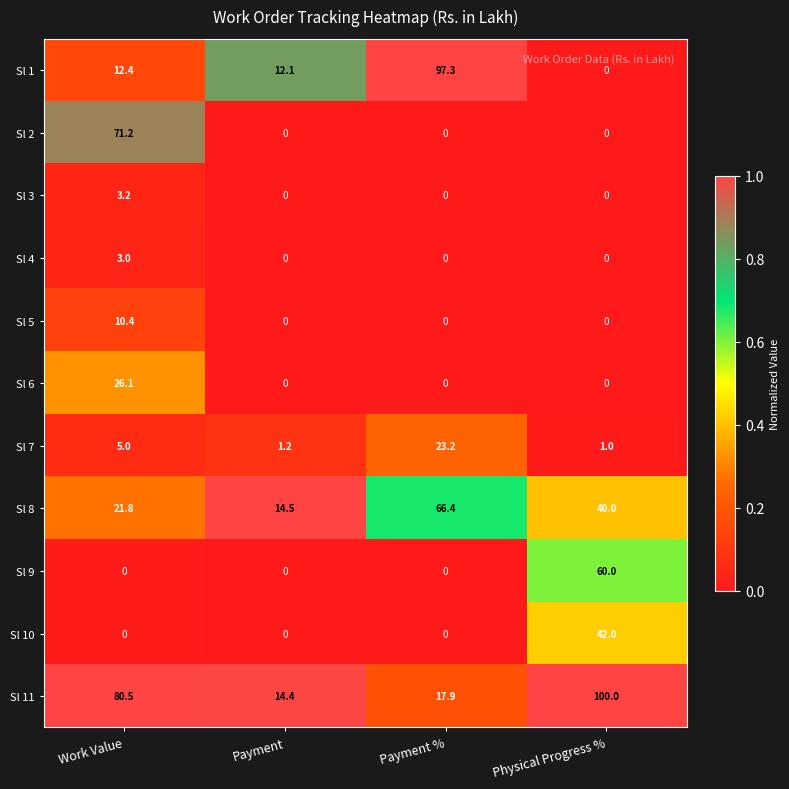

The value of Sl 1 at Work Value is 22.2. True or false?

False